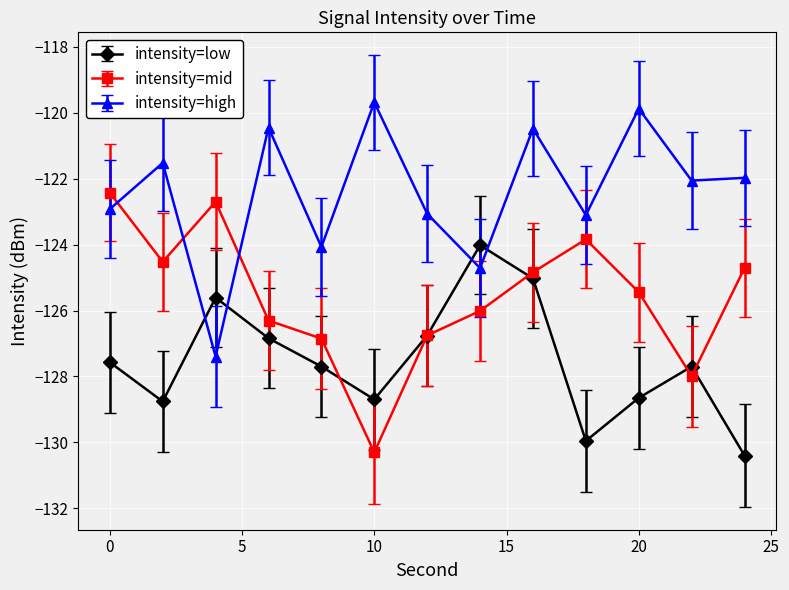

What is the lowest value of the intensity=mid series?

-130.3